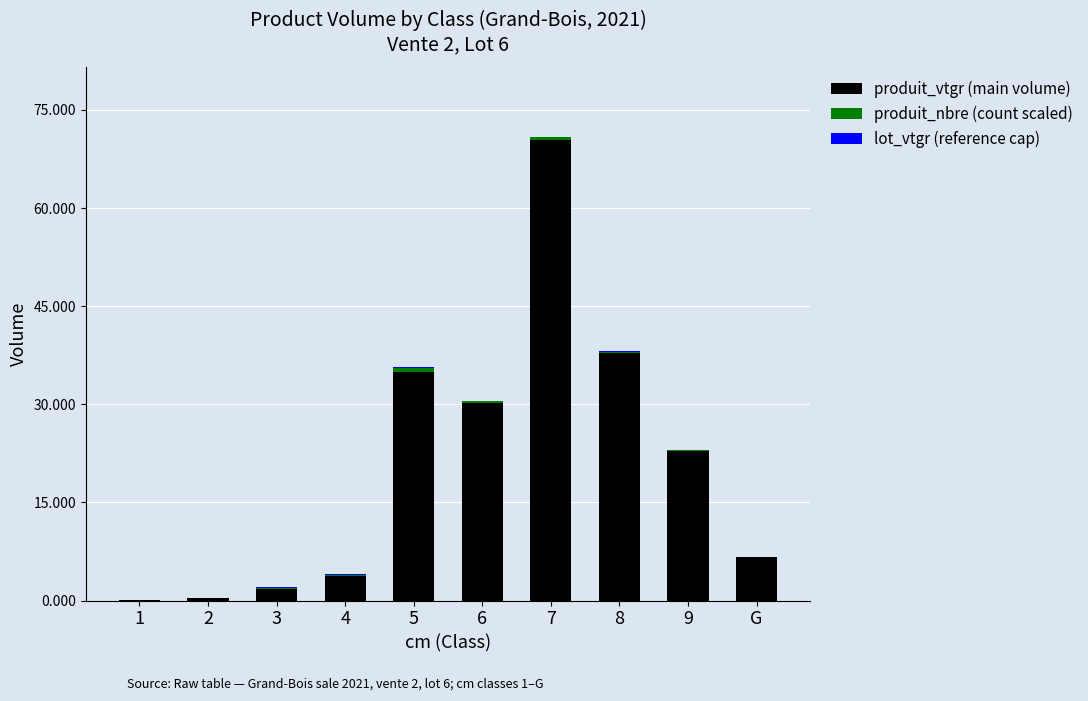

Is it true that produit_vtgr (main volume) equals 3.8 at 4?

True